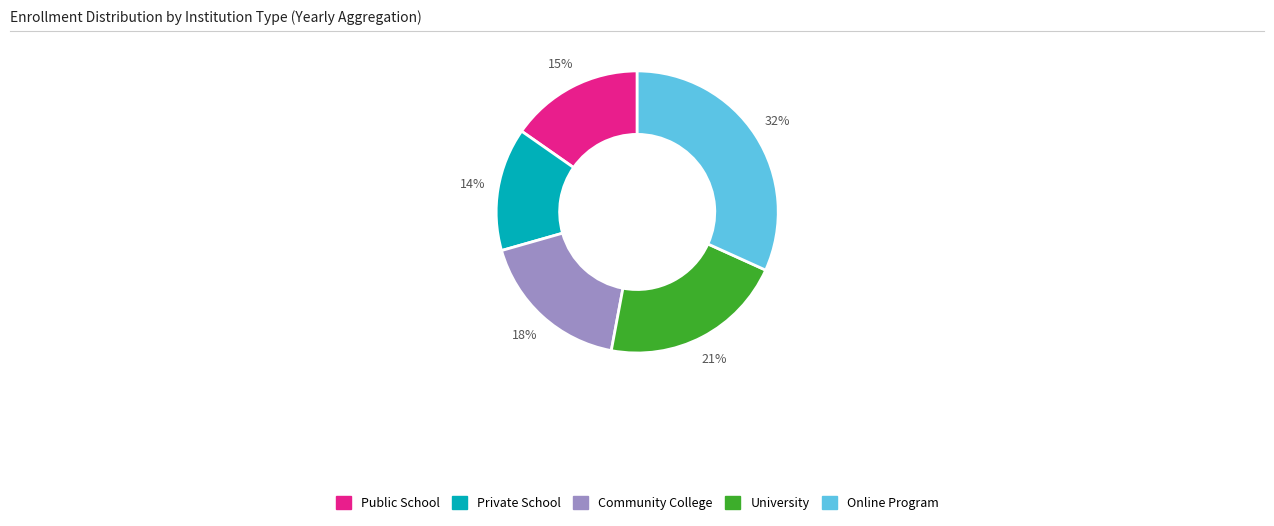

Is there any slice that represents more than half of the pie?

No